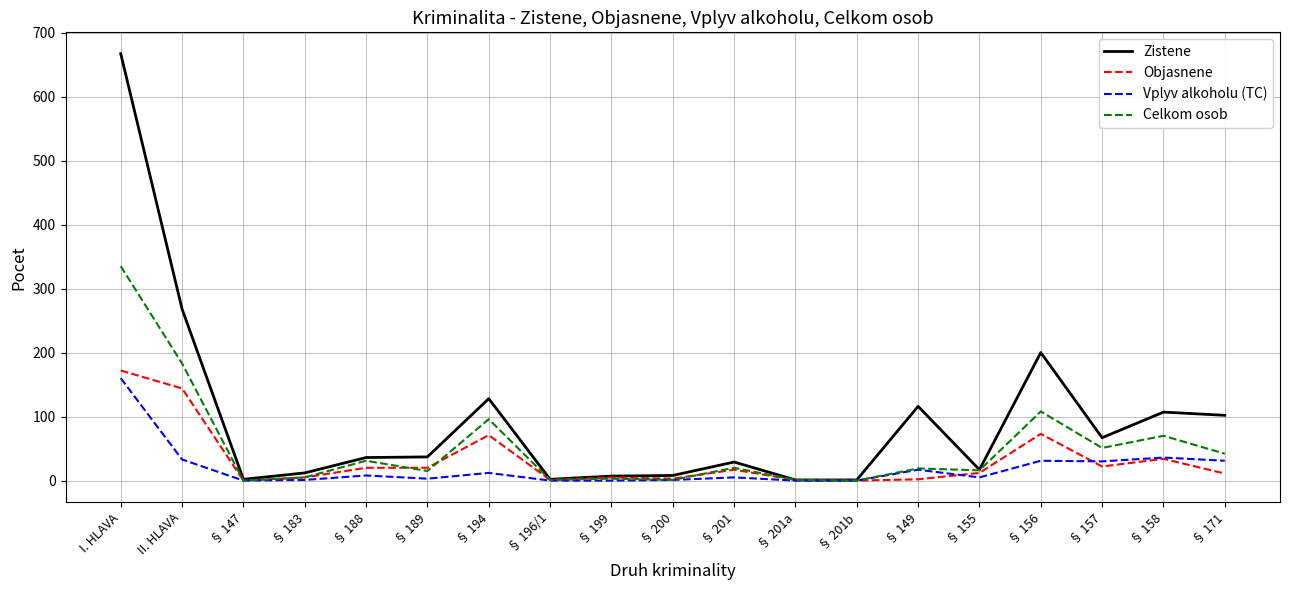

Is the value of Zistene at § 155 greater than the value of Vplyv alkoholu (TC) at II. HLAVA?

No